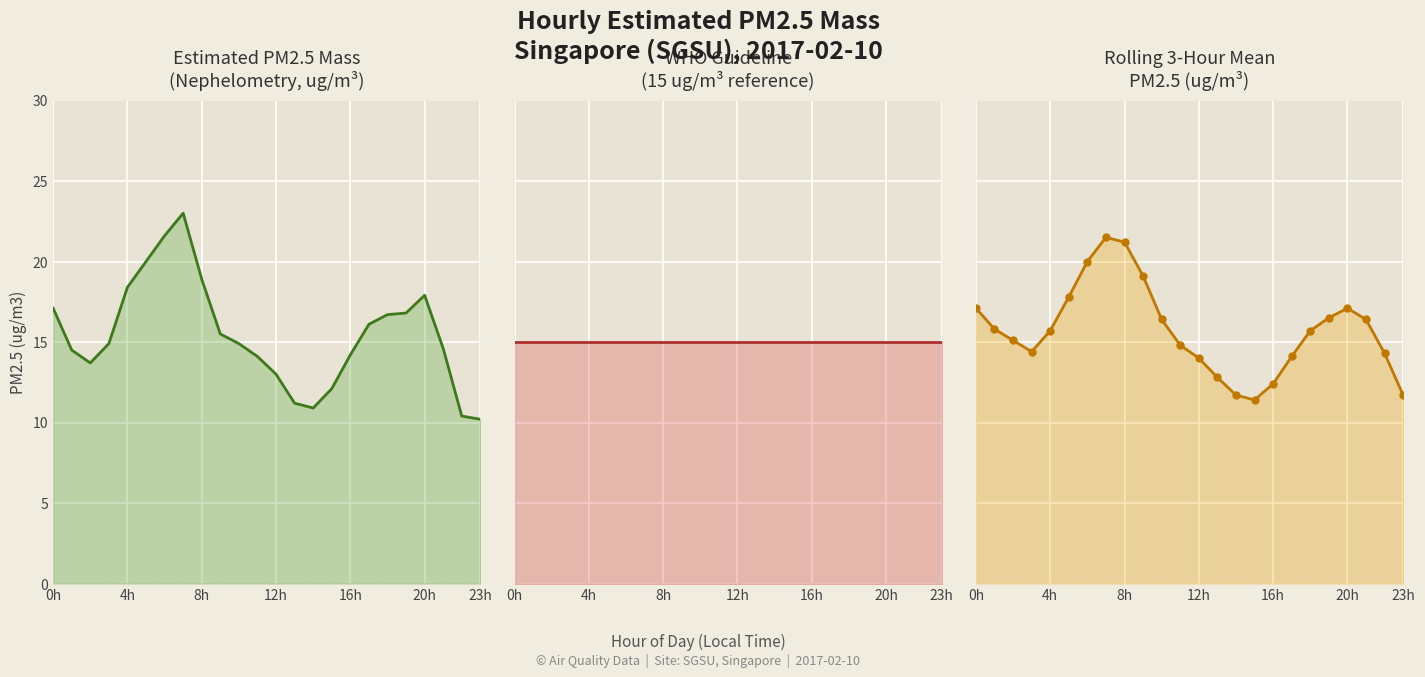

Rank the series at 23h from highest to lowest value.

WHO Guideline (15) line, Rolling Mean (3h) line, Estimated PM2.5 mass line